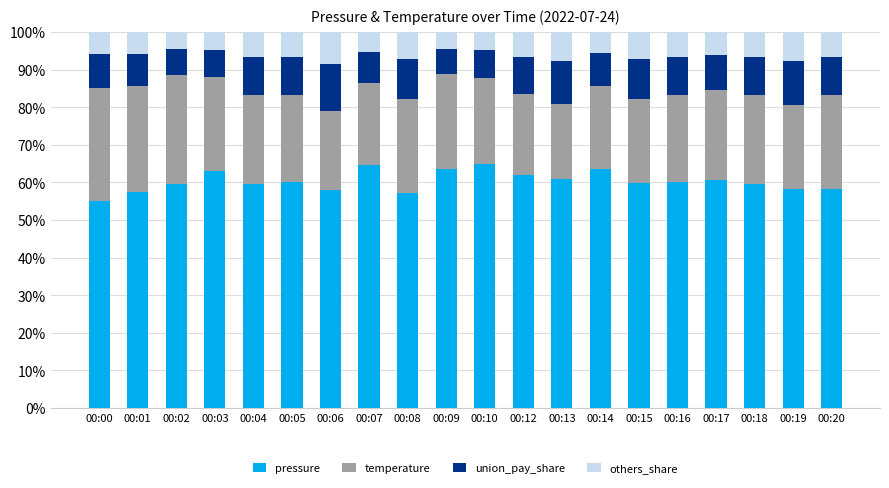

The pressure series shows 97.8 at 00:17. True or false?

False